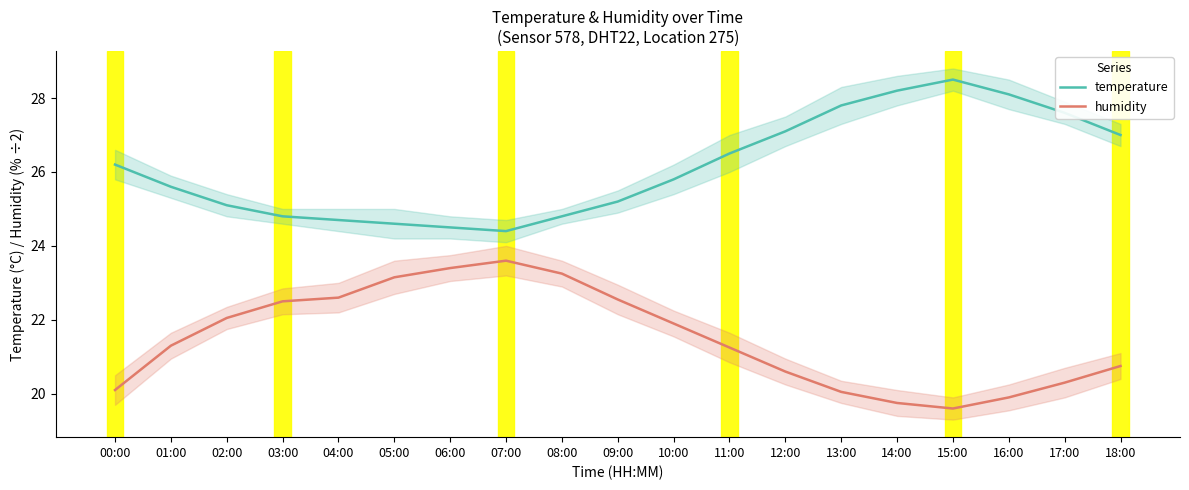

True or false: humidity has a value of 6.6 at 16:00.

False